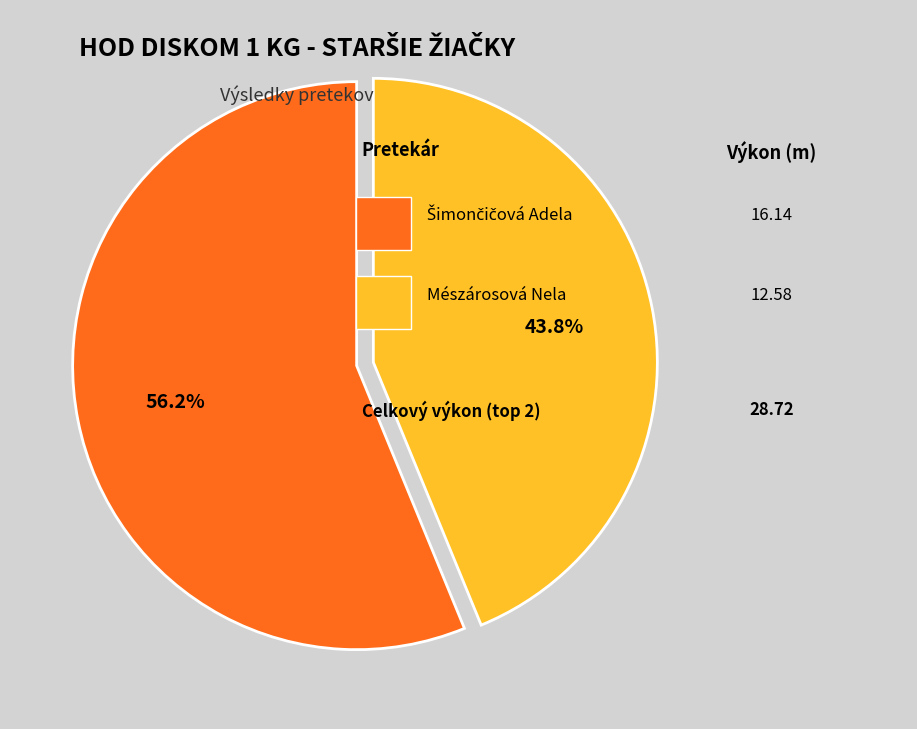

Is there a majority slice in this chart?

Yes